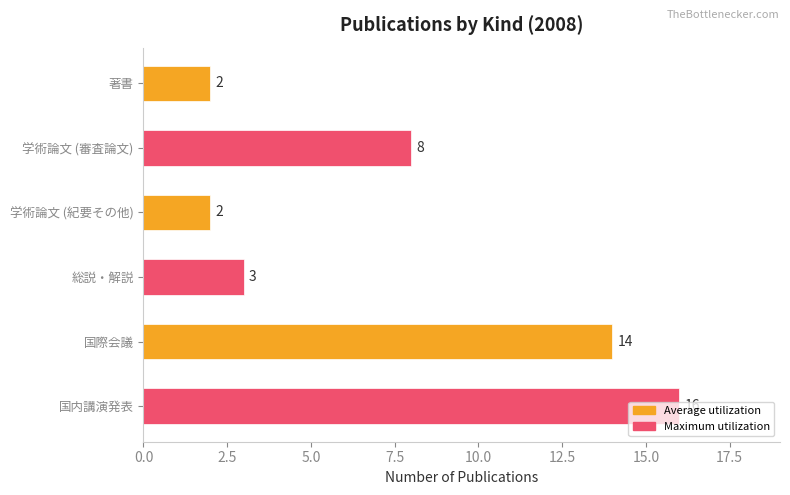

What is the smallest value displayed?

2